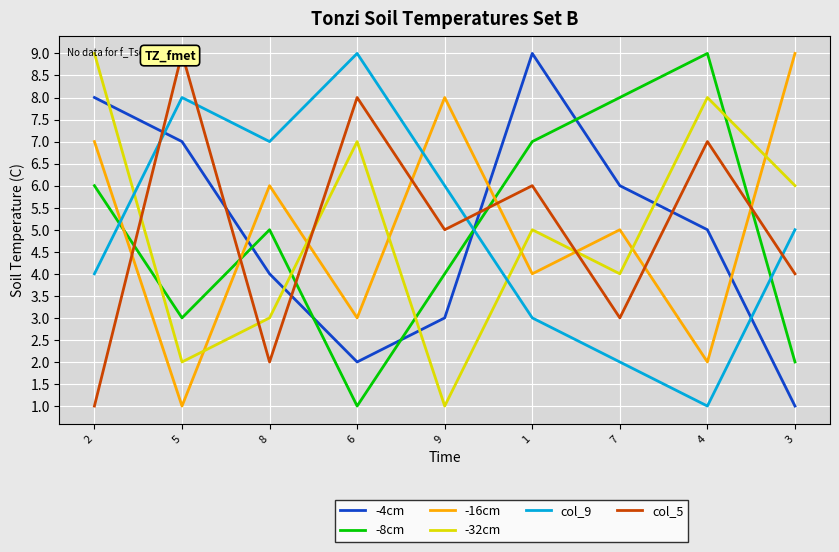

What is the average value of the -8cm series?

5